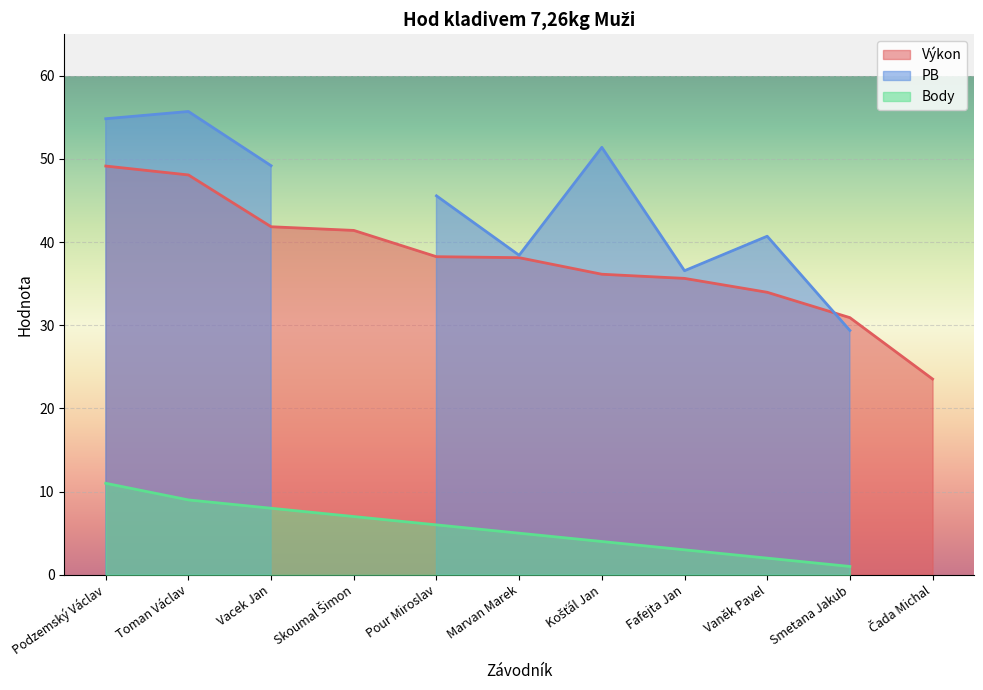

Reading left to right, what are all the values shown in this chart?

Výkon: Podzemský Václav=49.1	Toman Václav=48.1	Vacek Jan=41.9	Skoumal Šimon=41.4	Pour Miroslav=38.2	Marvan Marek=38.1	Košťál Jan=36.1	Fafejta Jan=35.6	Vaněk Pavel=34.0	Smetana Jakub=30.9	Čada Michal=23.5
PB: Podzemský Václav=54.8	Toman Václav=55.7	Vacek Jan=49.2	Skoumal Šimon=0.0	Pour Miroslav=45.6	Marvan Marek=38.4	Košťál Jan=51.4	Fafejta Jan=36.6	Vaněk Pavel=40.7	Smetana Jakub=29.4	Čada Michal=0.0
Body: Podzemský Václav=11.0	Toman Václav=9.0	Vacek Jan=8.0	Skoumal Šimon=7.0	Pour Miroslav=6.0	Marvan Marek=5.0	Košťál Jan=4.0	Fafejta Jan=3.0	Vaněk Pavel=2.0	Smetana Jakub=1.0	Čada Michal=0.0